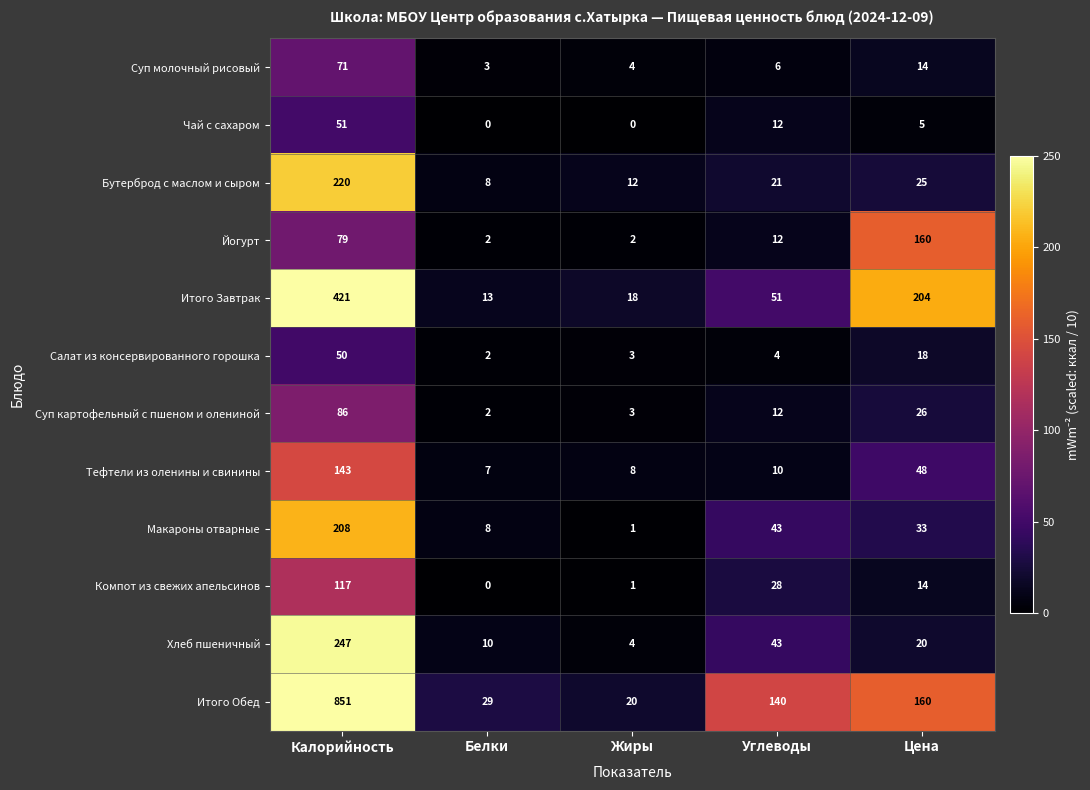

At which label is Итого Обед closest to 435?

Цена